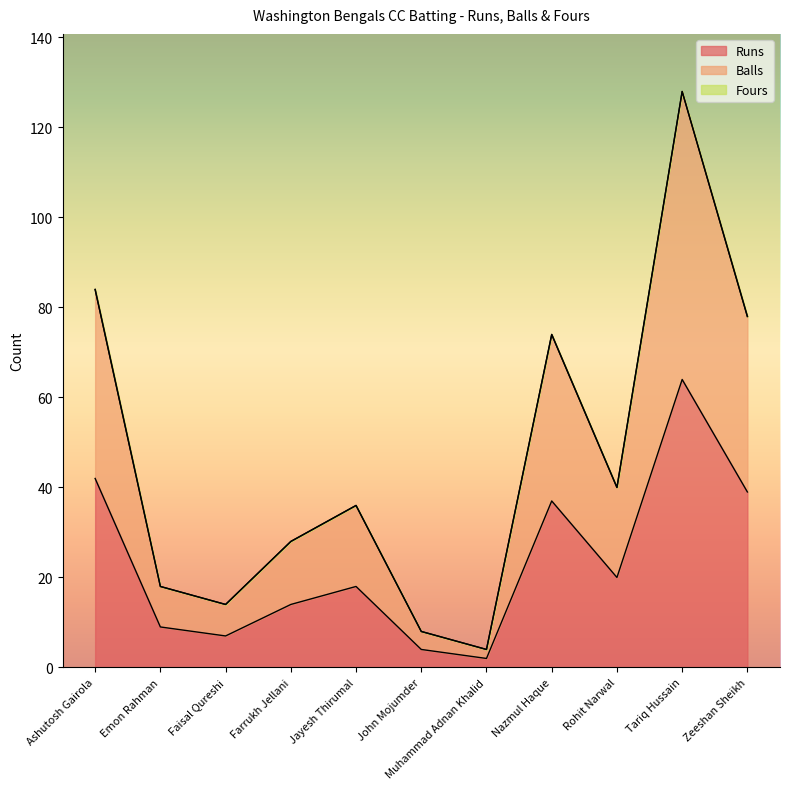

Between Jayesh Thirumal and Nazmul Haque, which is larger?

Nazmul Haque